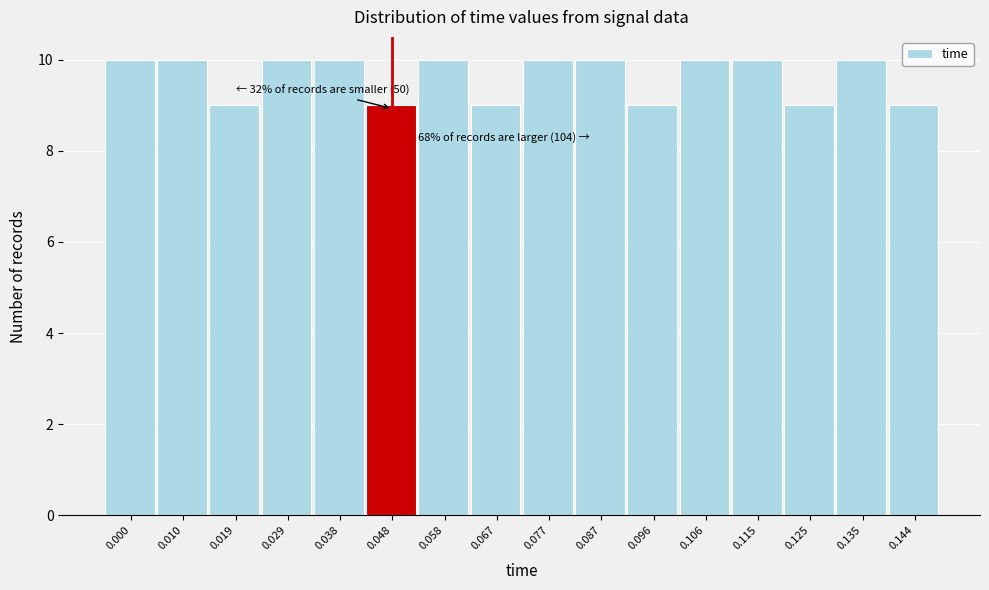

Reading left to right, transcribe all the data shown in this chart.

10	10	9	10	10	9	10	9	10	10	9	10	10	9	10	9